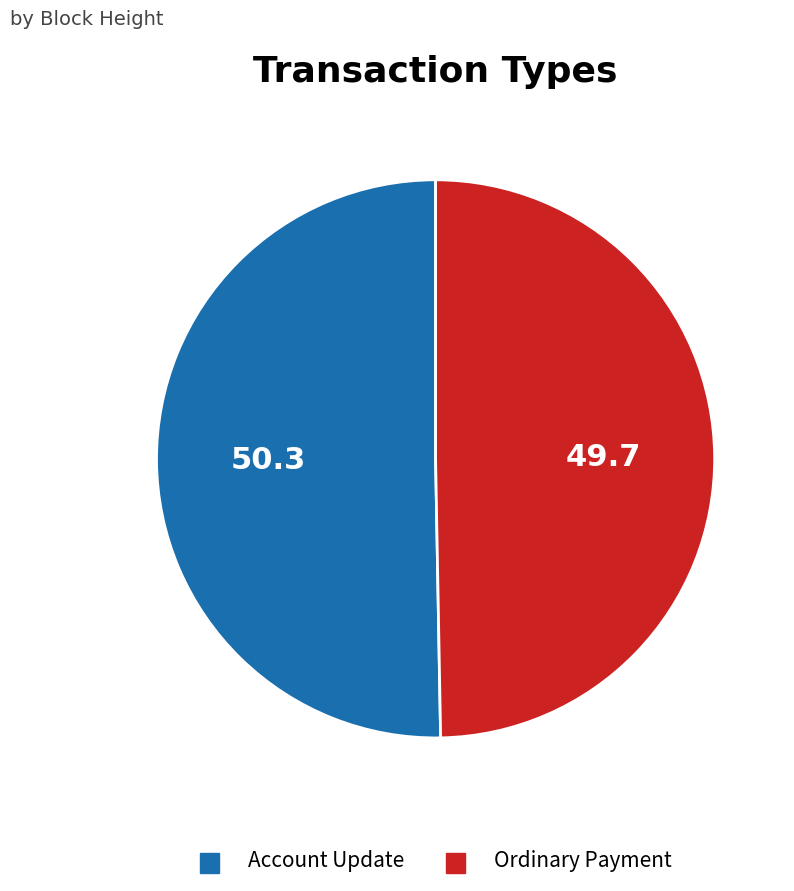

Which slice represents more than half of the pie?

Account Update